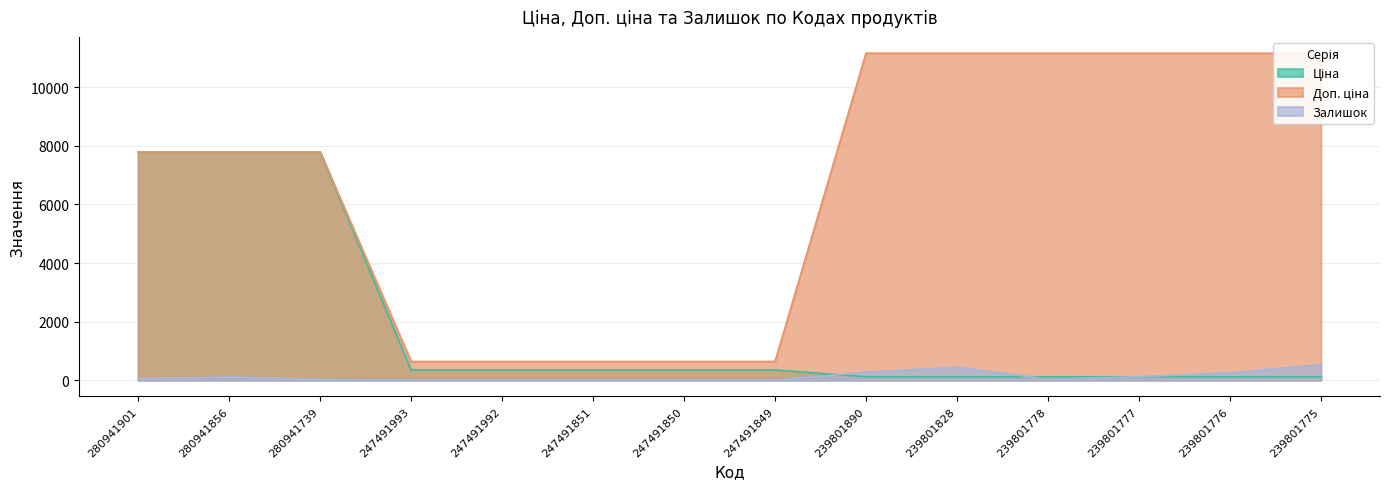

Between 239801778 and 239801775, which series saw the biggest shift?

Залишок